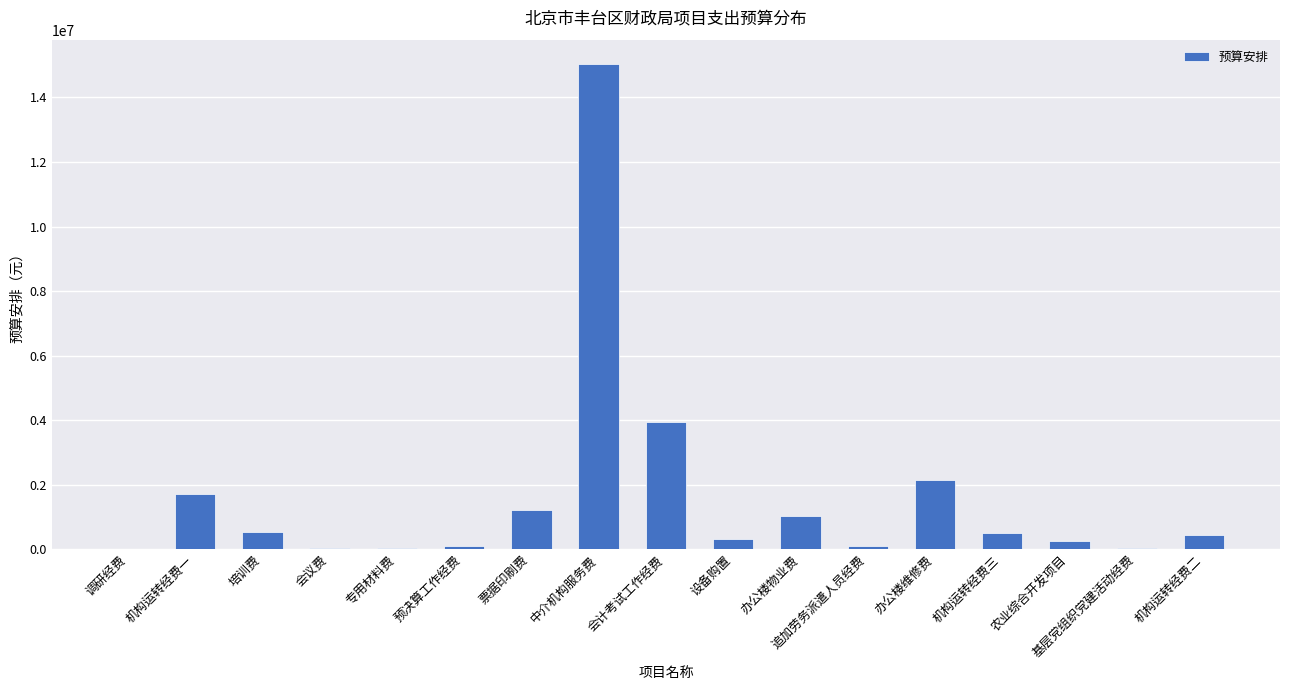

Which label corresponds to the largest value in the chart?

中介机构服务费